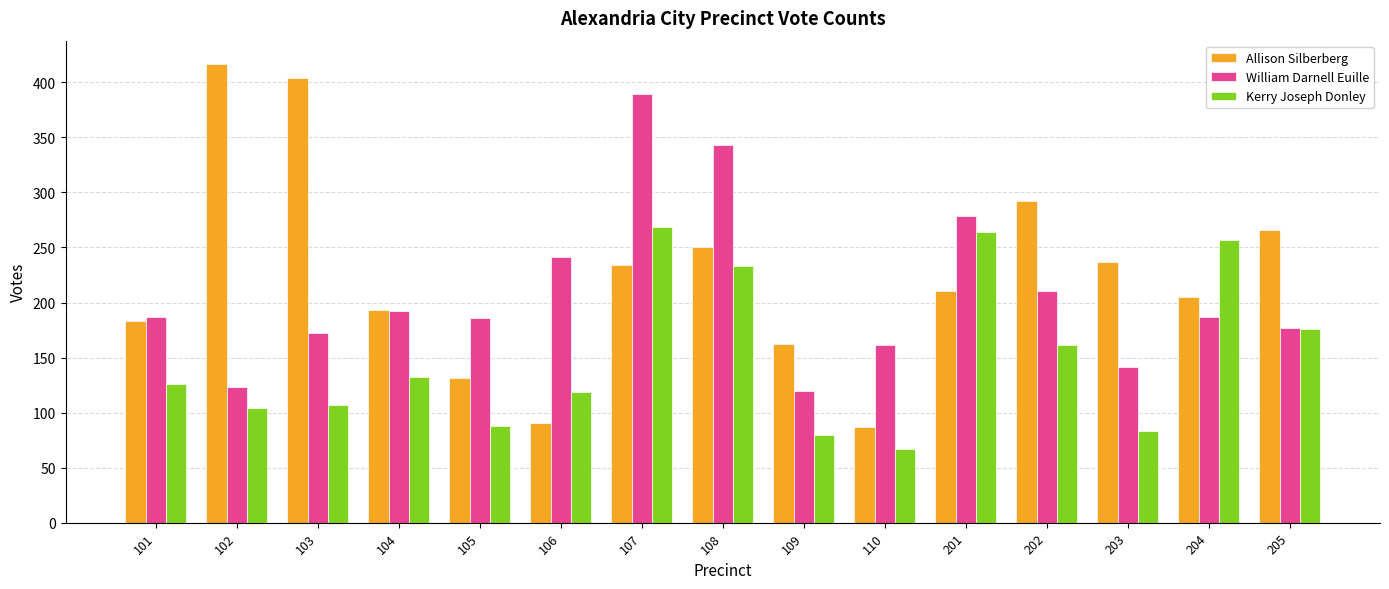

What is the maximum value shown in the chart?

417